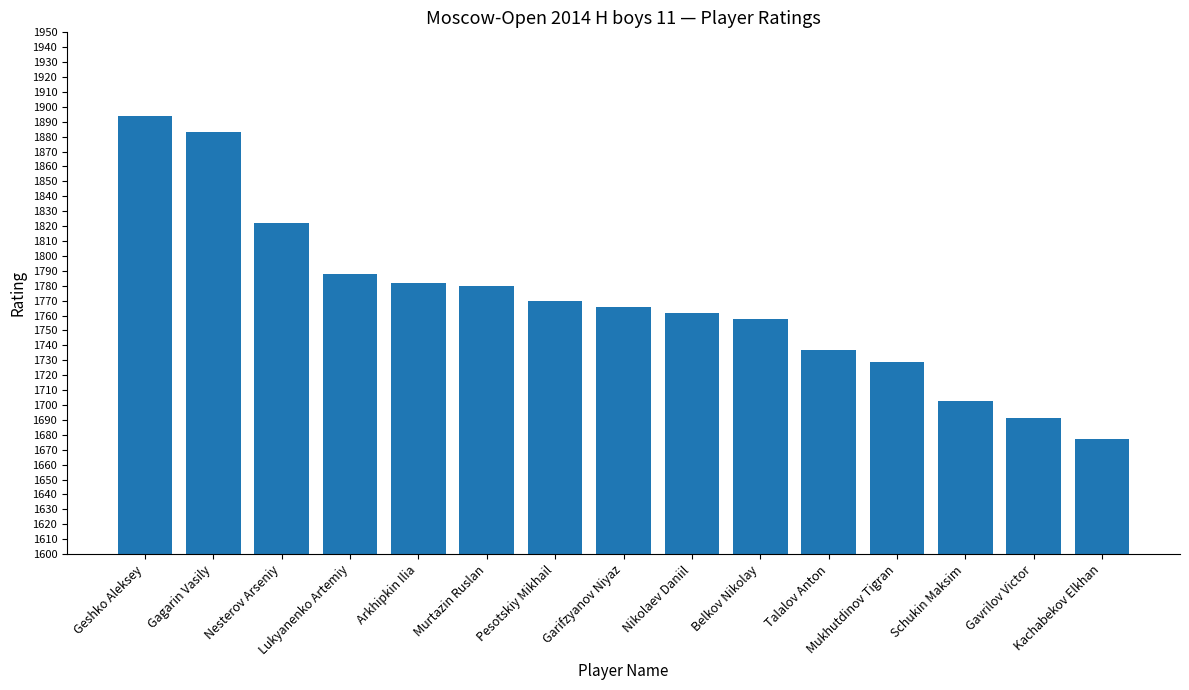

How many bars are there in total?

15